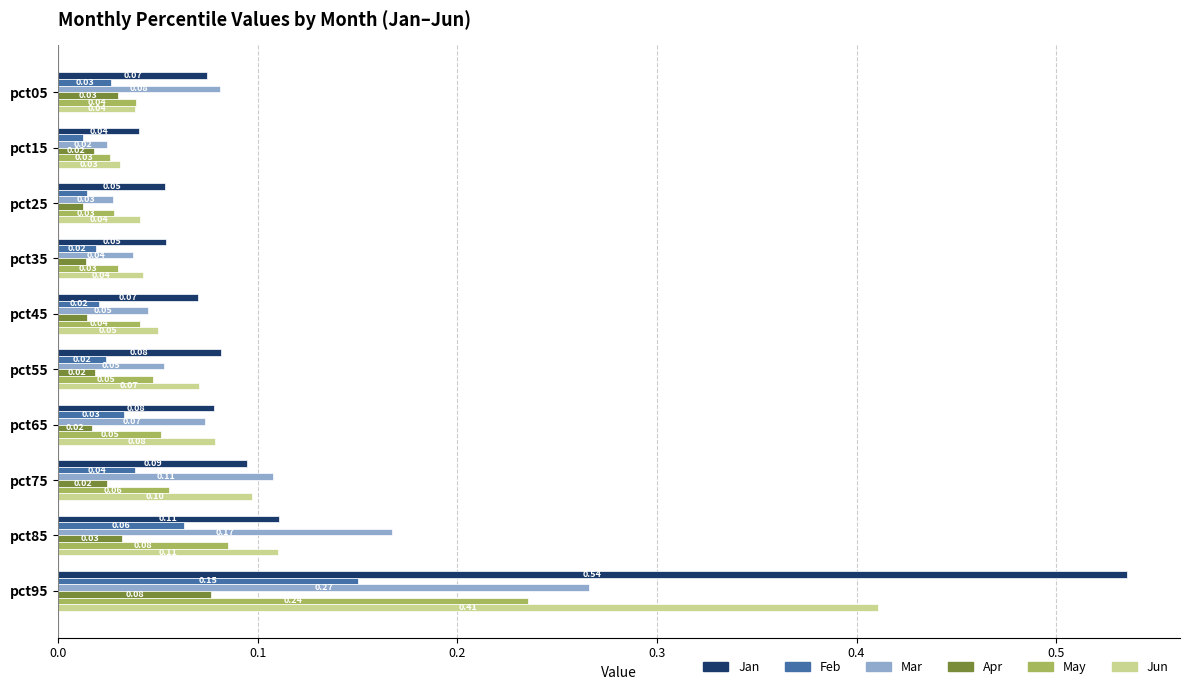

At which category is the sum across all series the highest?

pct95